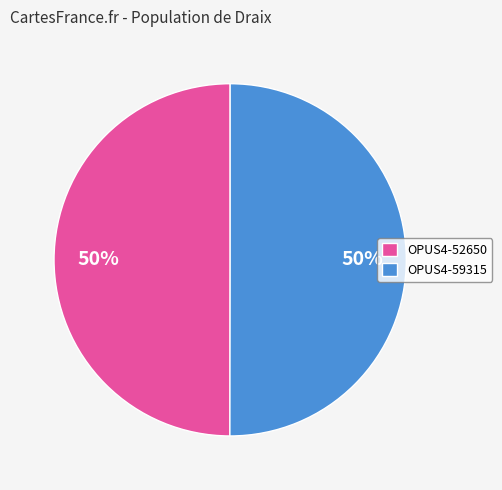

How many slices are in this pie chart?

2